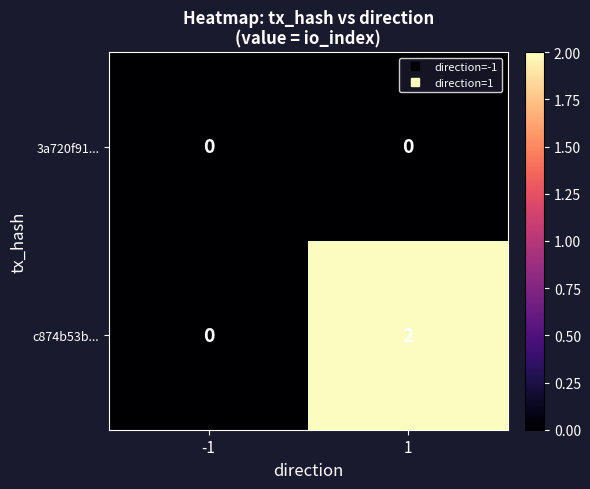

Is it true that c874b53b... equals 3 at 1?

False